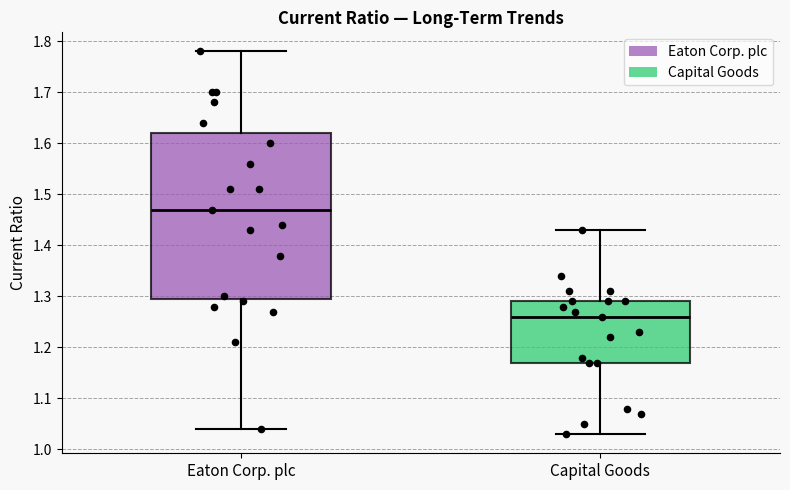

Where does the upper whisker of the box for Eaton Corp. plc end on the y-axis? The values are not printed on the chart, so give them approximately, as read against the axis.

1.78